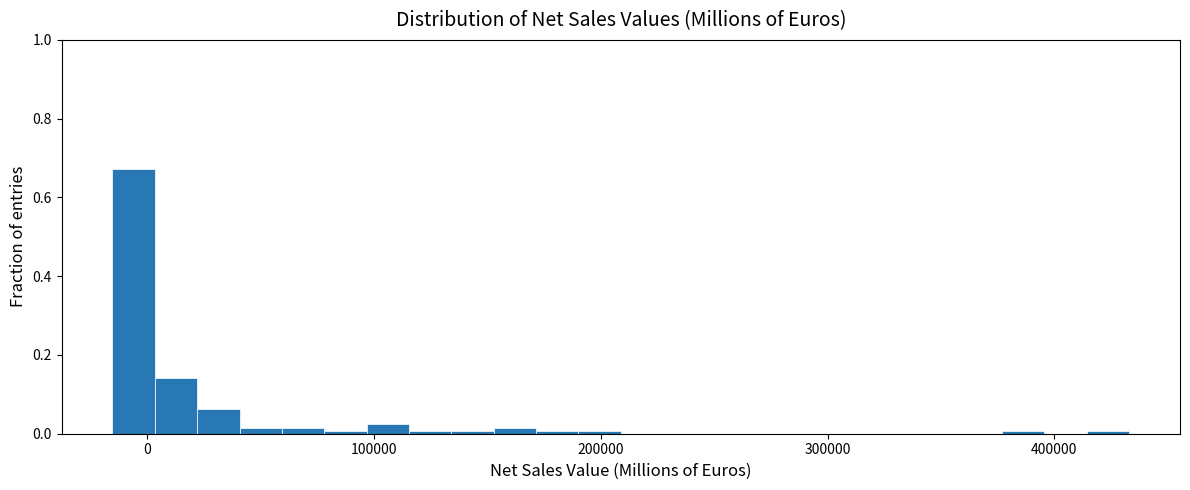

Around what value on the x-axis is the tallest bar? Give the approximate position of its centre, as read against the axis.

-10000